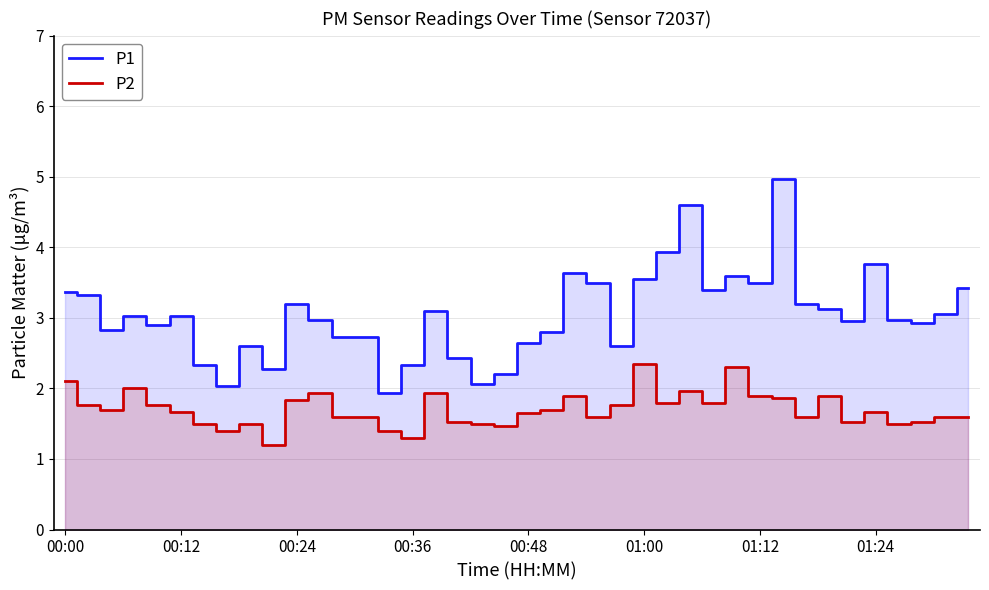

What is the sum of the P2 values at 00:24 and 00:12?

3.5